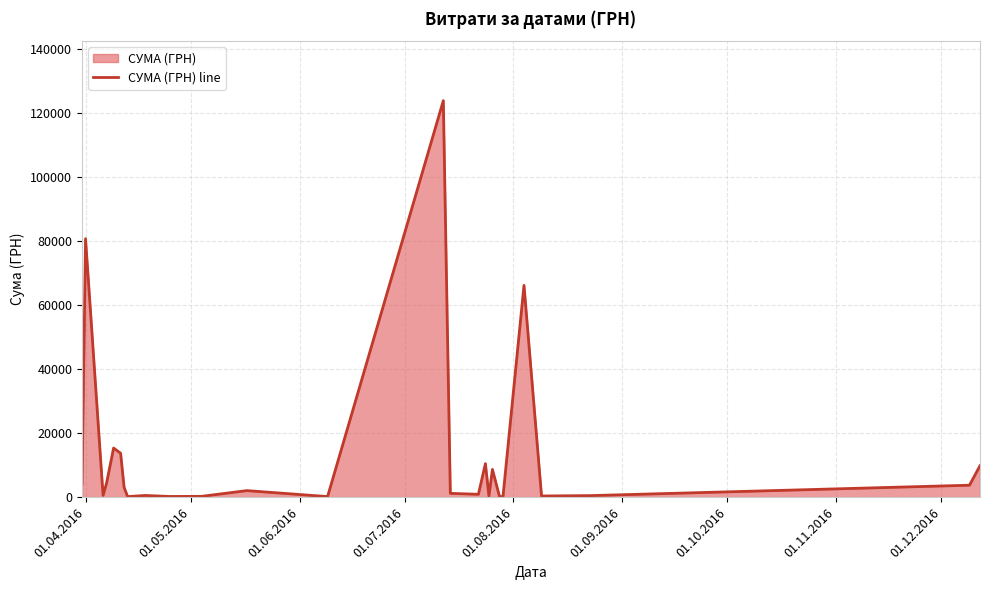

What is the difference between the maximum and minimum values?

123660.3